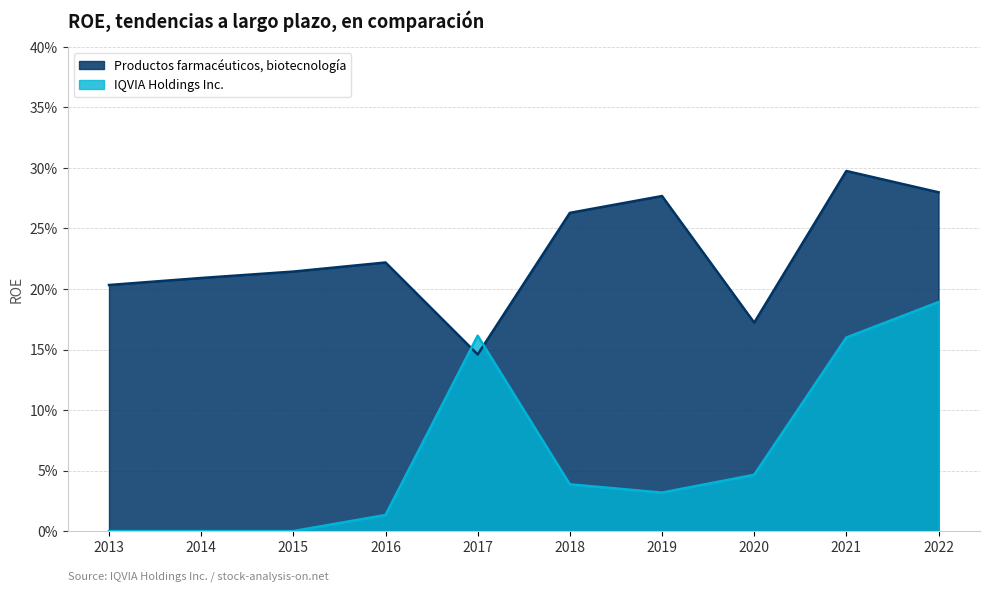

How many lines are shown in the chart?

2